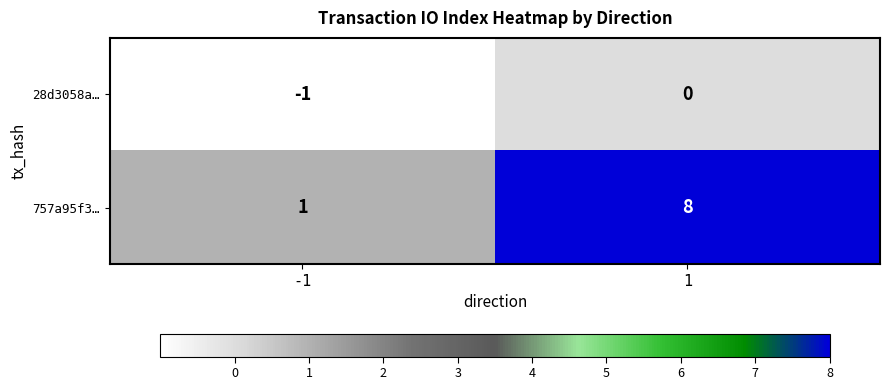

What is the sum of all 757a95f3… values?

9